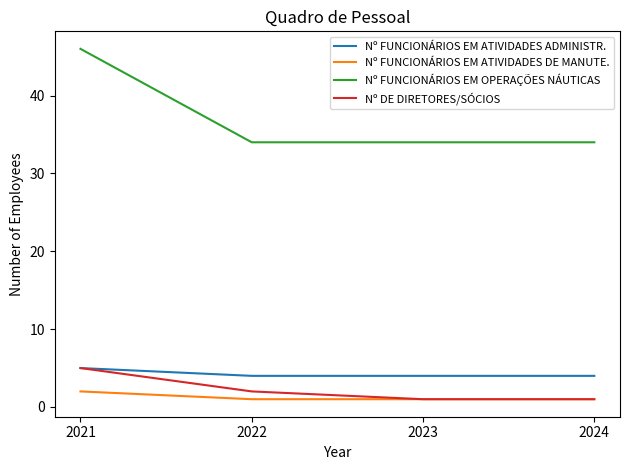

Does the chart have visible grid lines?

No